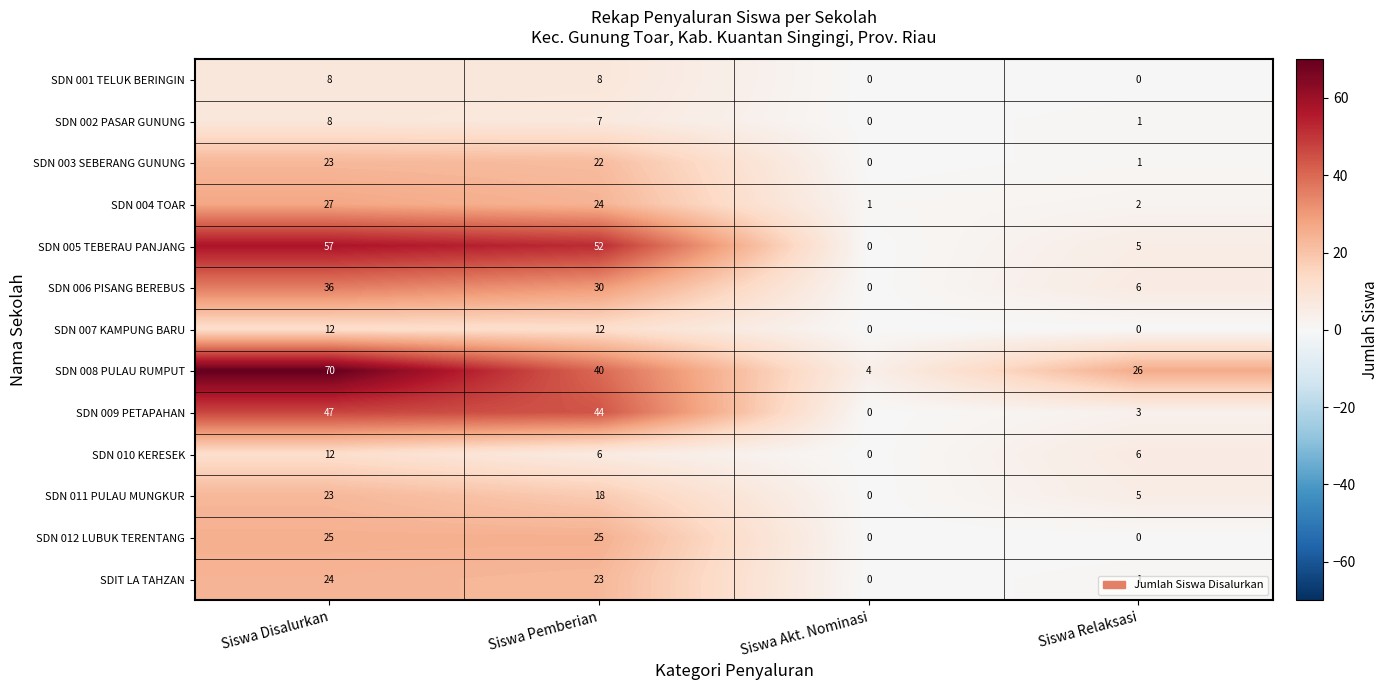

How many distinct data groups are displayed?

13